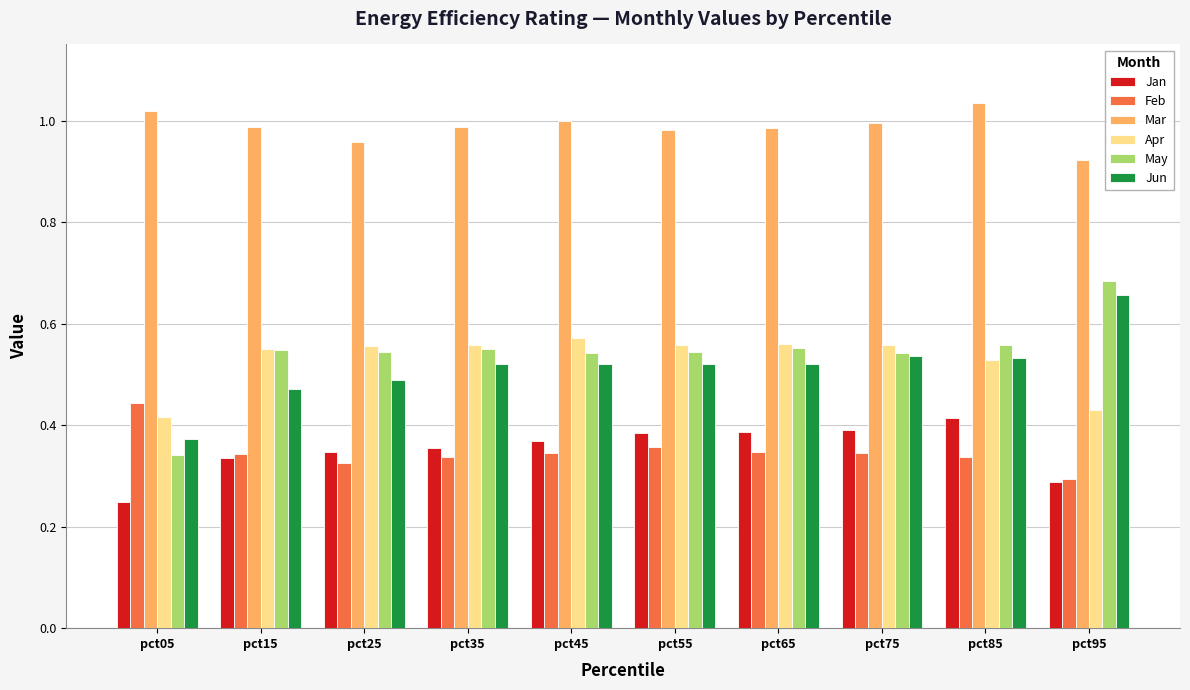

What are all the series names shown in the legend?

Jan, Feb, Mar, Apr, May, Jun